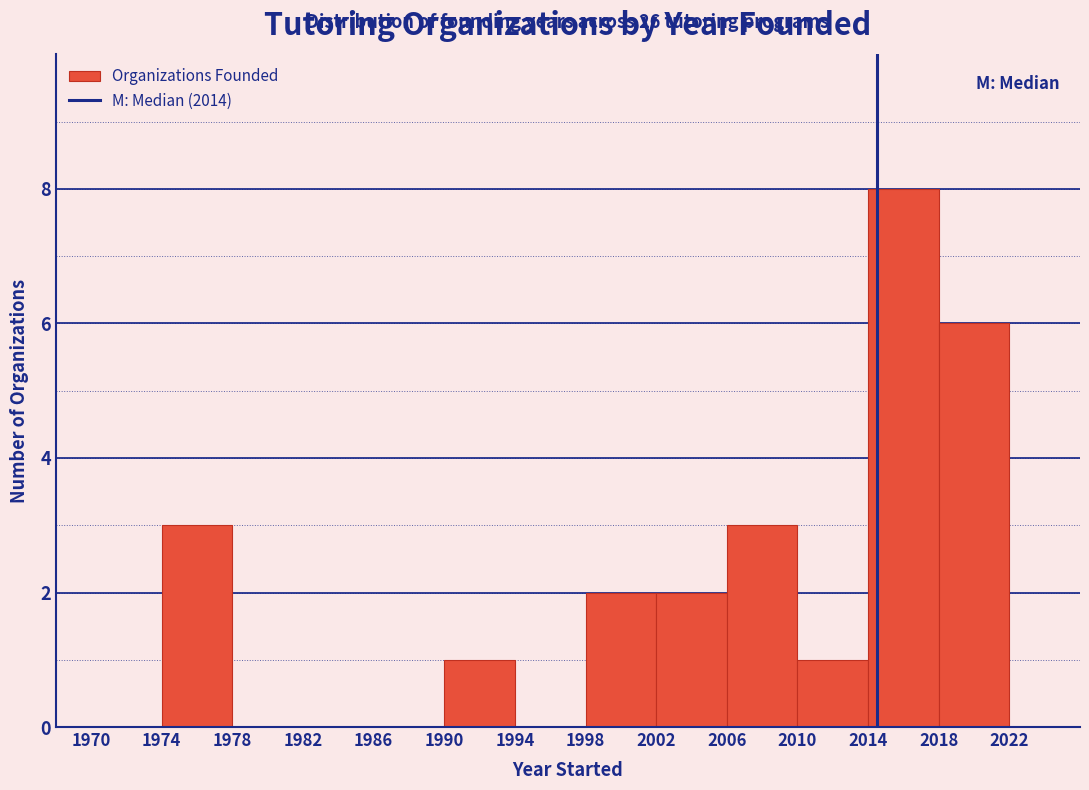

Which range on the x-axis has the tallest bar?

2014 to 2018